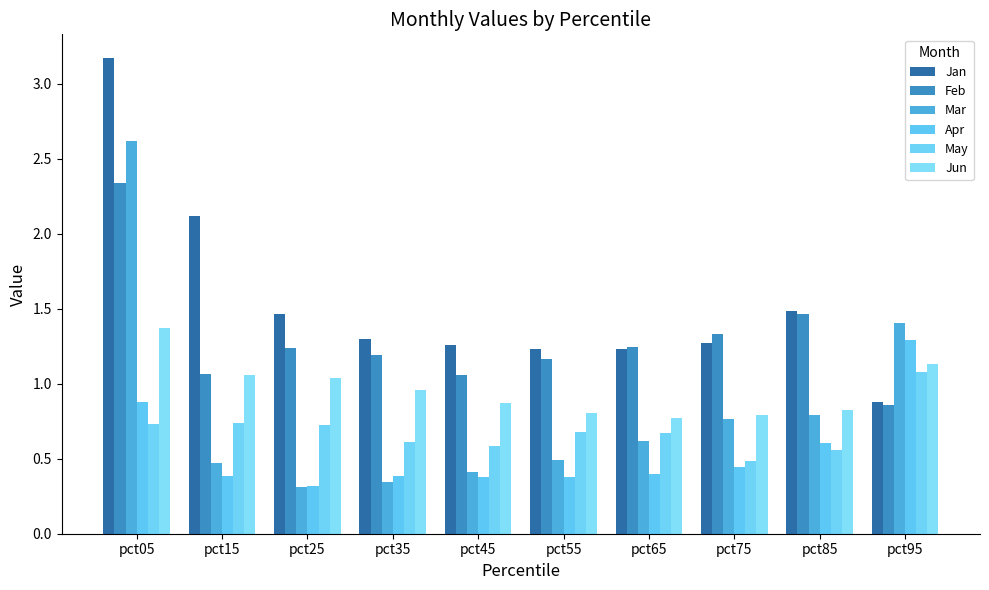

Rank the series by their maximum value, from highest to lowest.

Jan, Mar, Feb, Jun, Apr, May